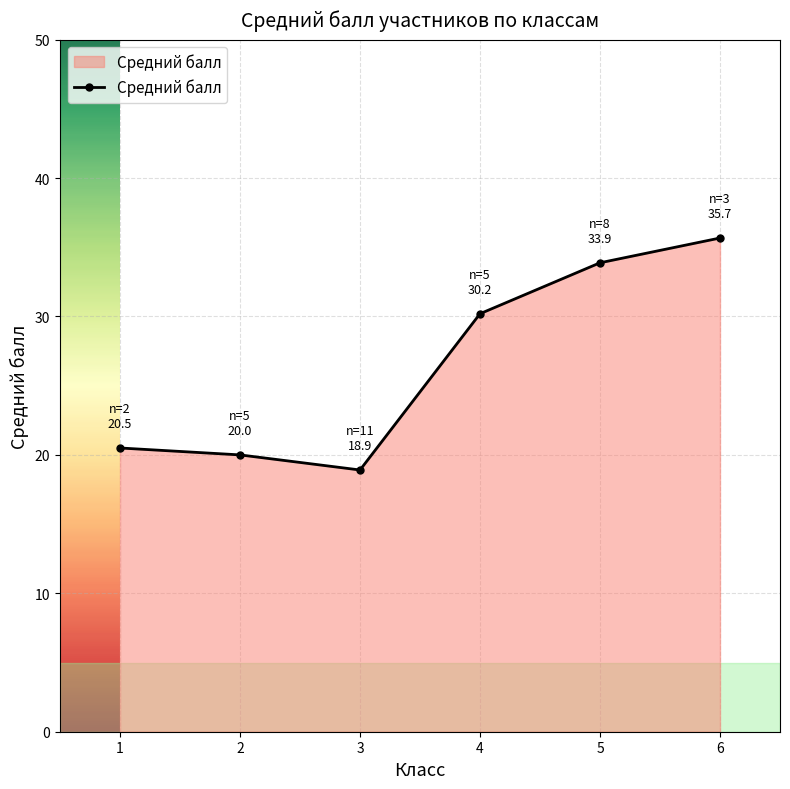

What is the smallest value displayed?

18.9